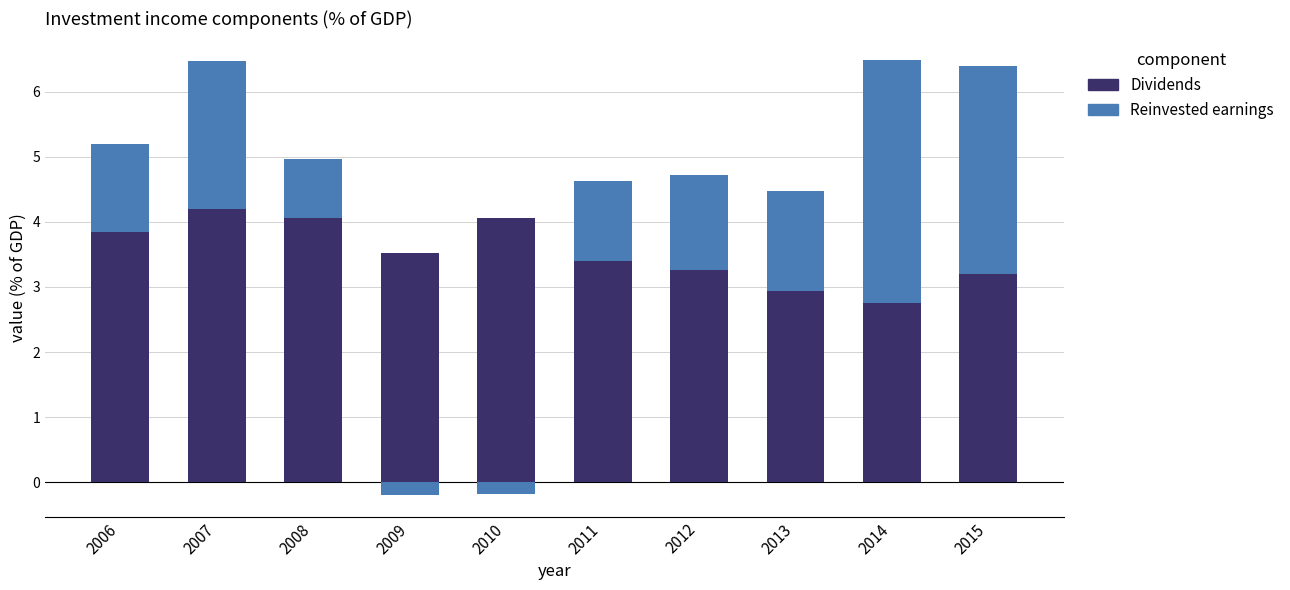

Between 2009 and 2006, which is larger?

2006